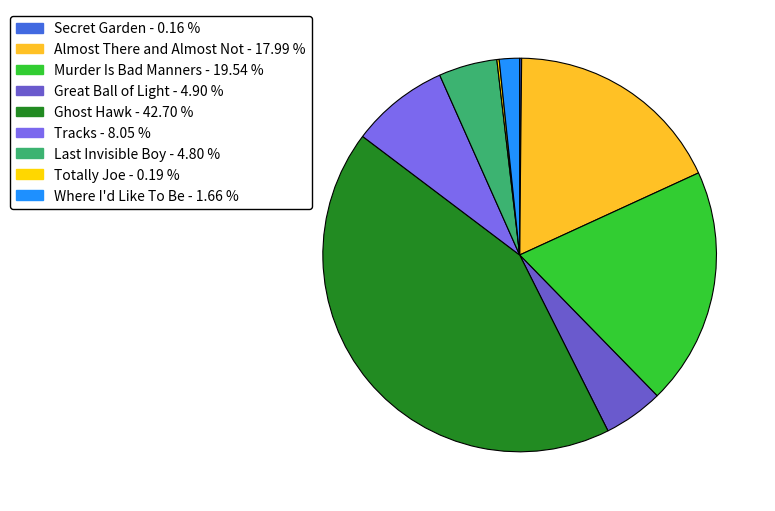

Is Almost There and Almost Not the majority of the pie?

No